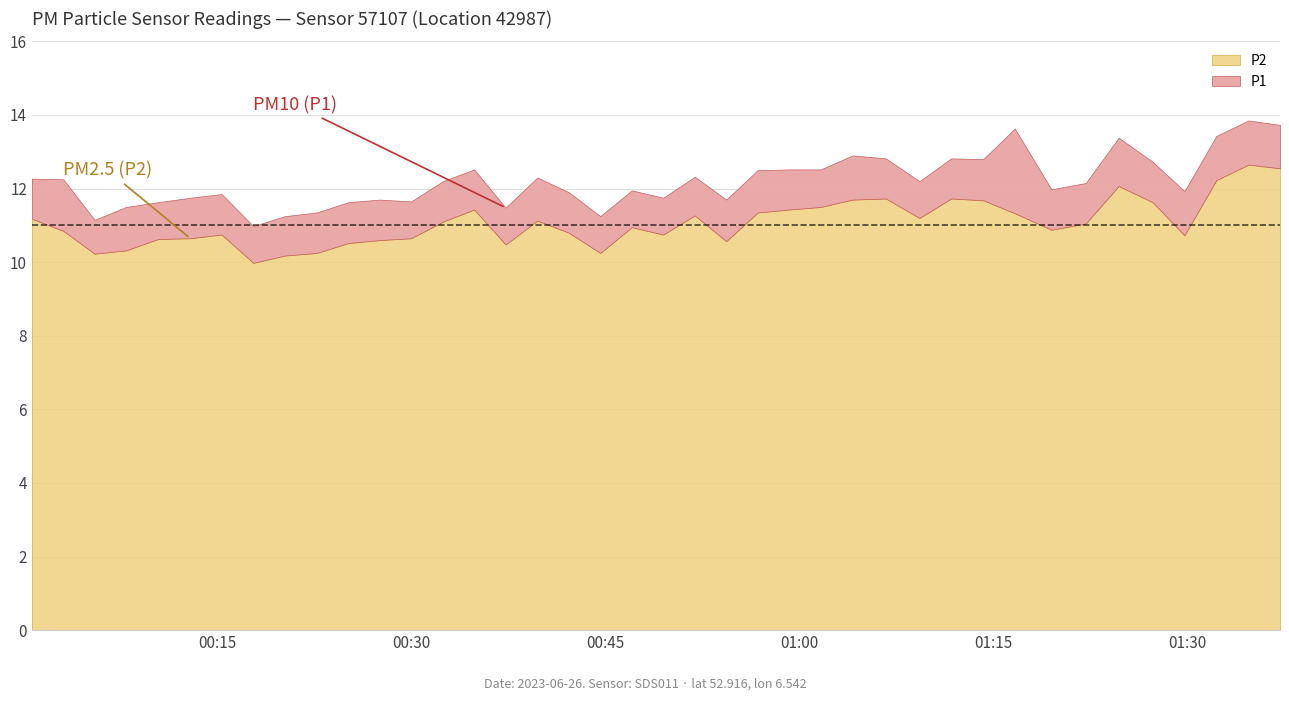

Which has a higher value, 6 or 36?

36